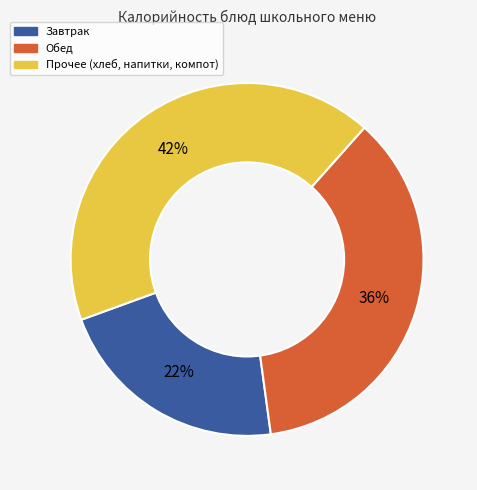

Does any single category account for the majority?

No